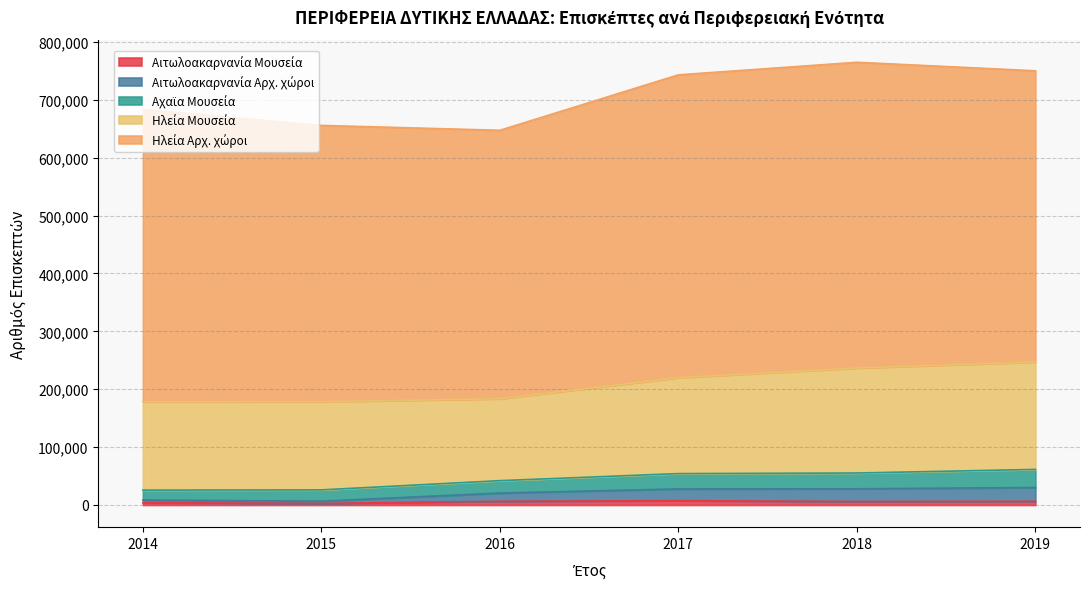

Rank the categories by Ηλεία Αρχ. χώροι value from lowest to highest.

2016, 2015, 2019, 2014, 2017, 2018